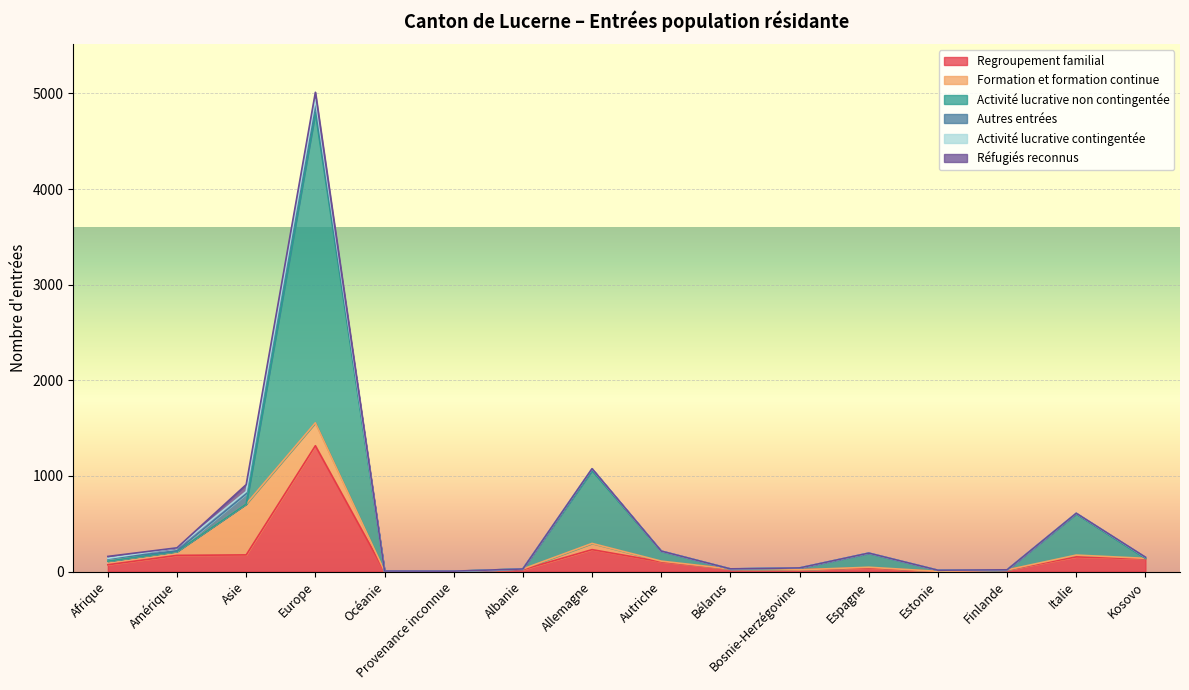

Does the chart display data point markers on the line(s)?

No